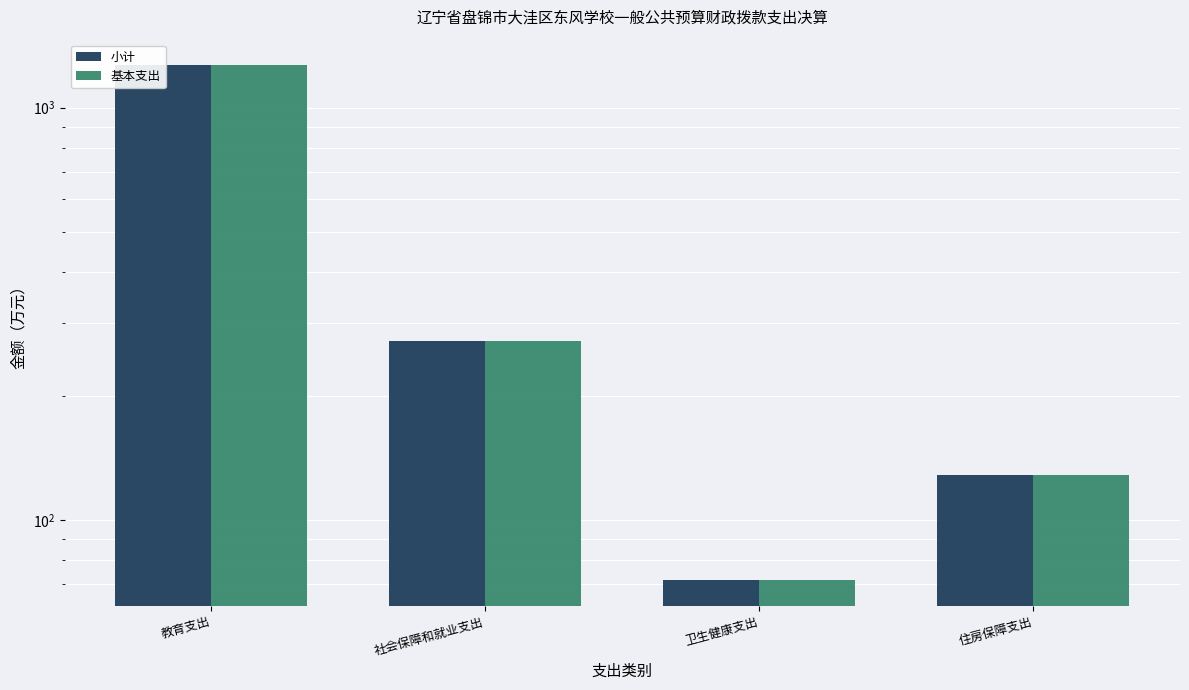

Rank the series at 卫生健康支出 from highest to lowest value.

小计, 基本支出